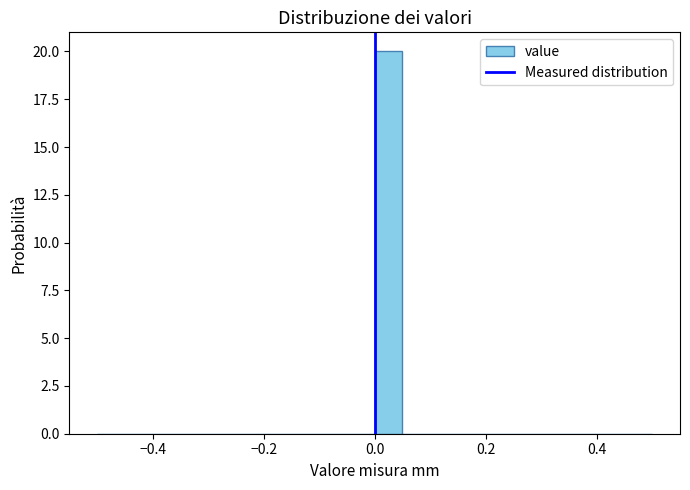

Read against the x-axis, roughly where is the centre of the tallest bar?

0.02